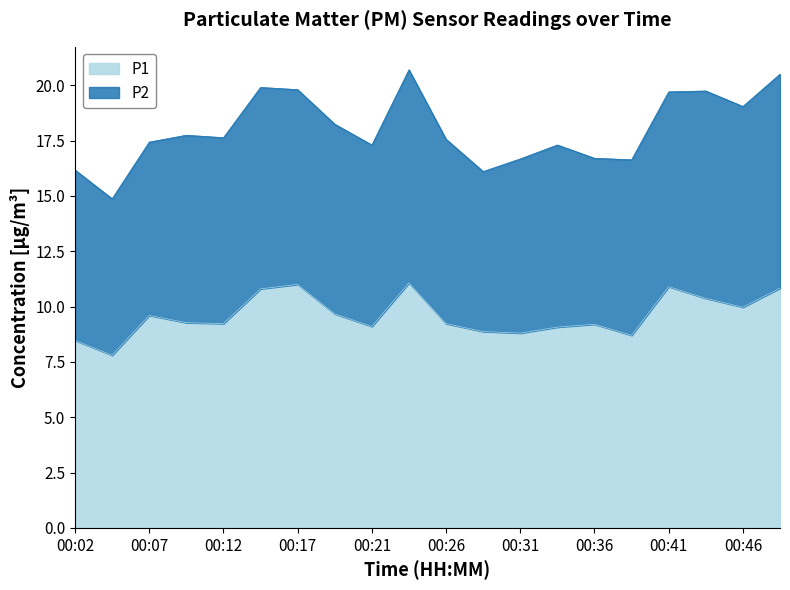

True or false: the data shows 6.4 at 00:12.

False